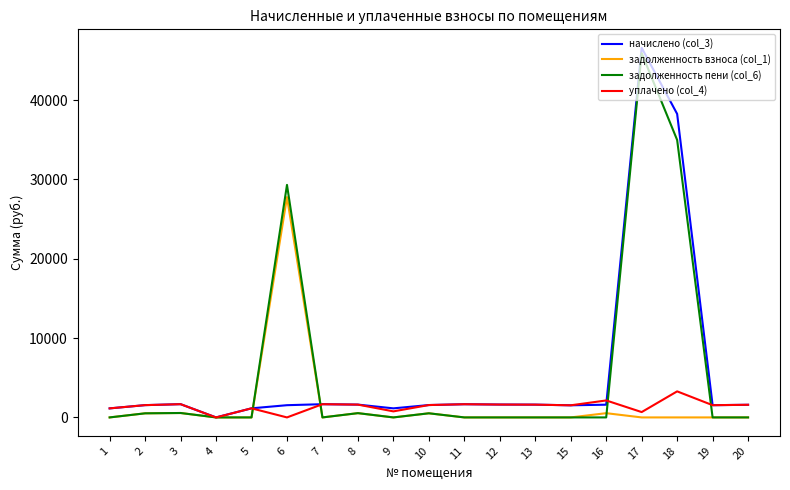

How many categories are shown in the chart?

19